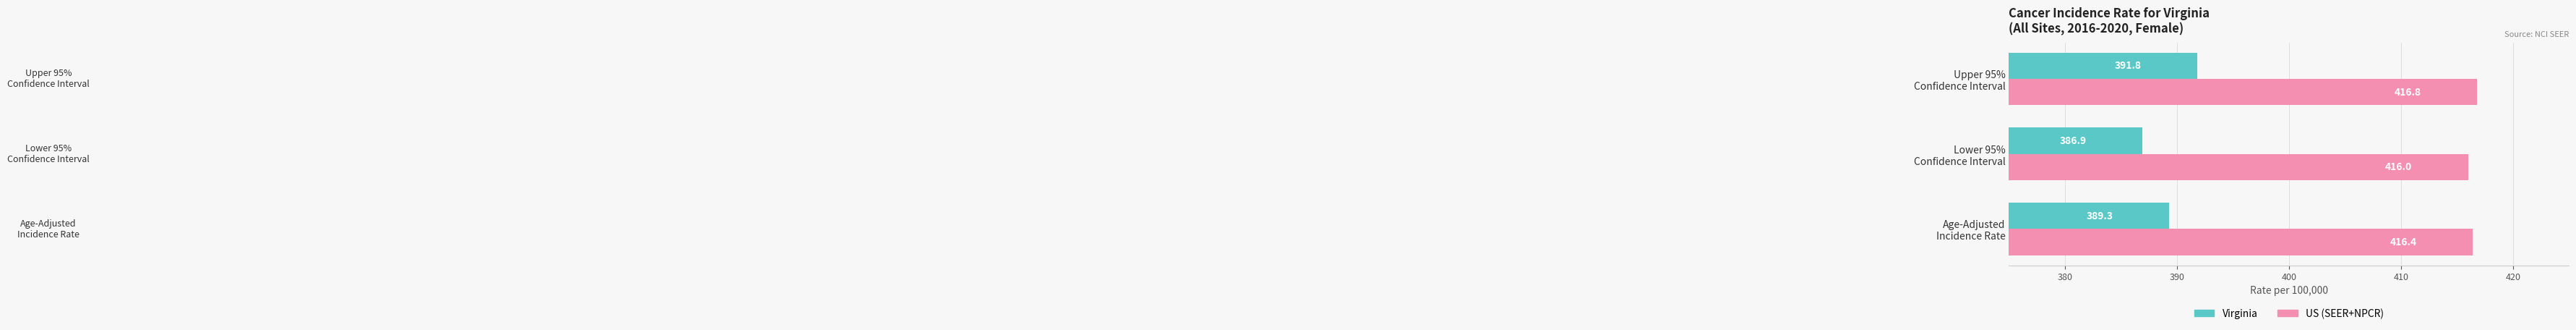

List the series in order of their peak value, highest first.

US (SEER+NPCR), Virginia